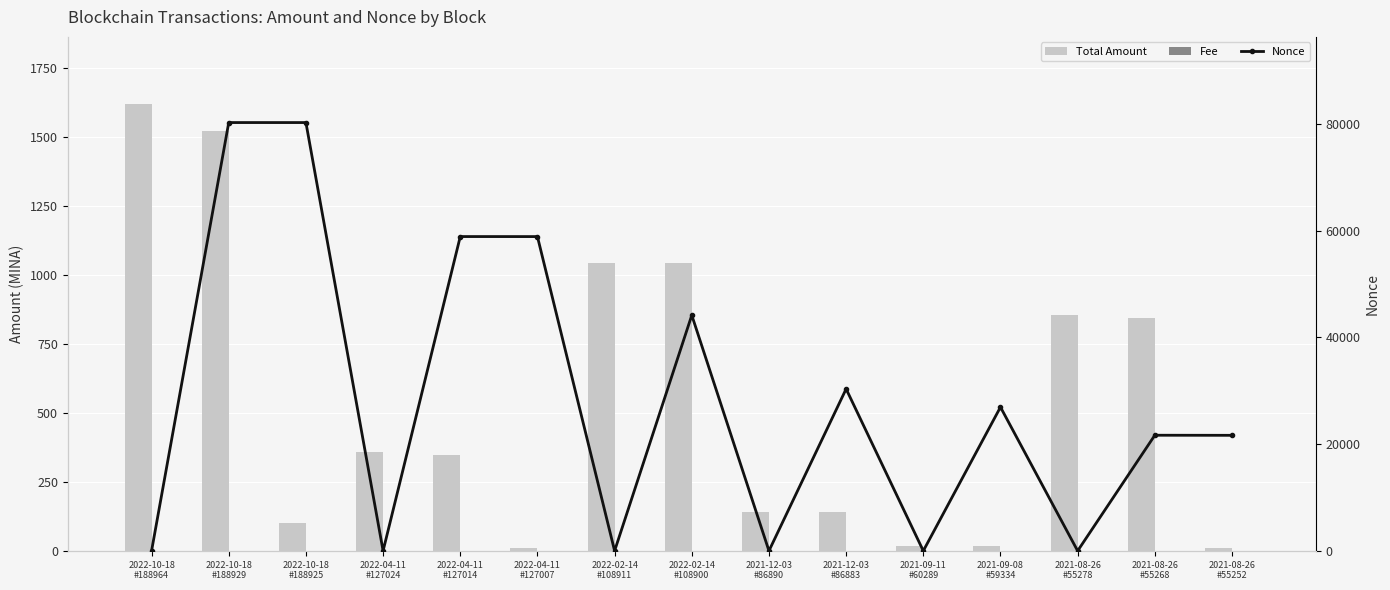

Which category has the lowest value across all series?

2021-08-26
#55278